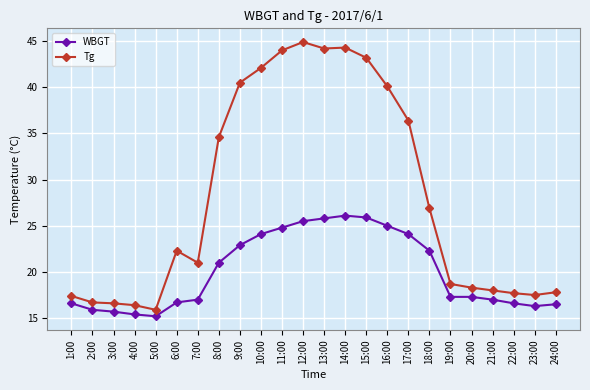

What is the label of the 9th point from the left?

9:00